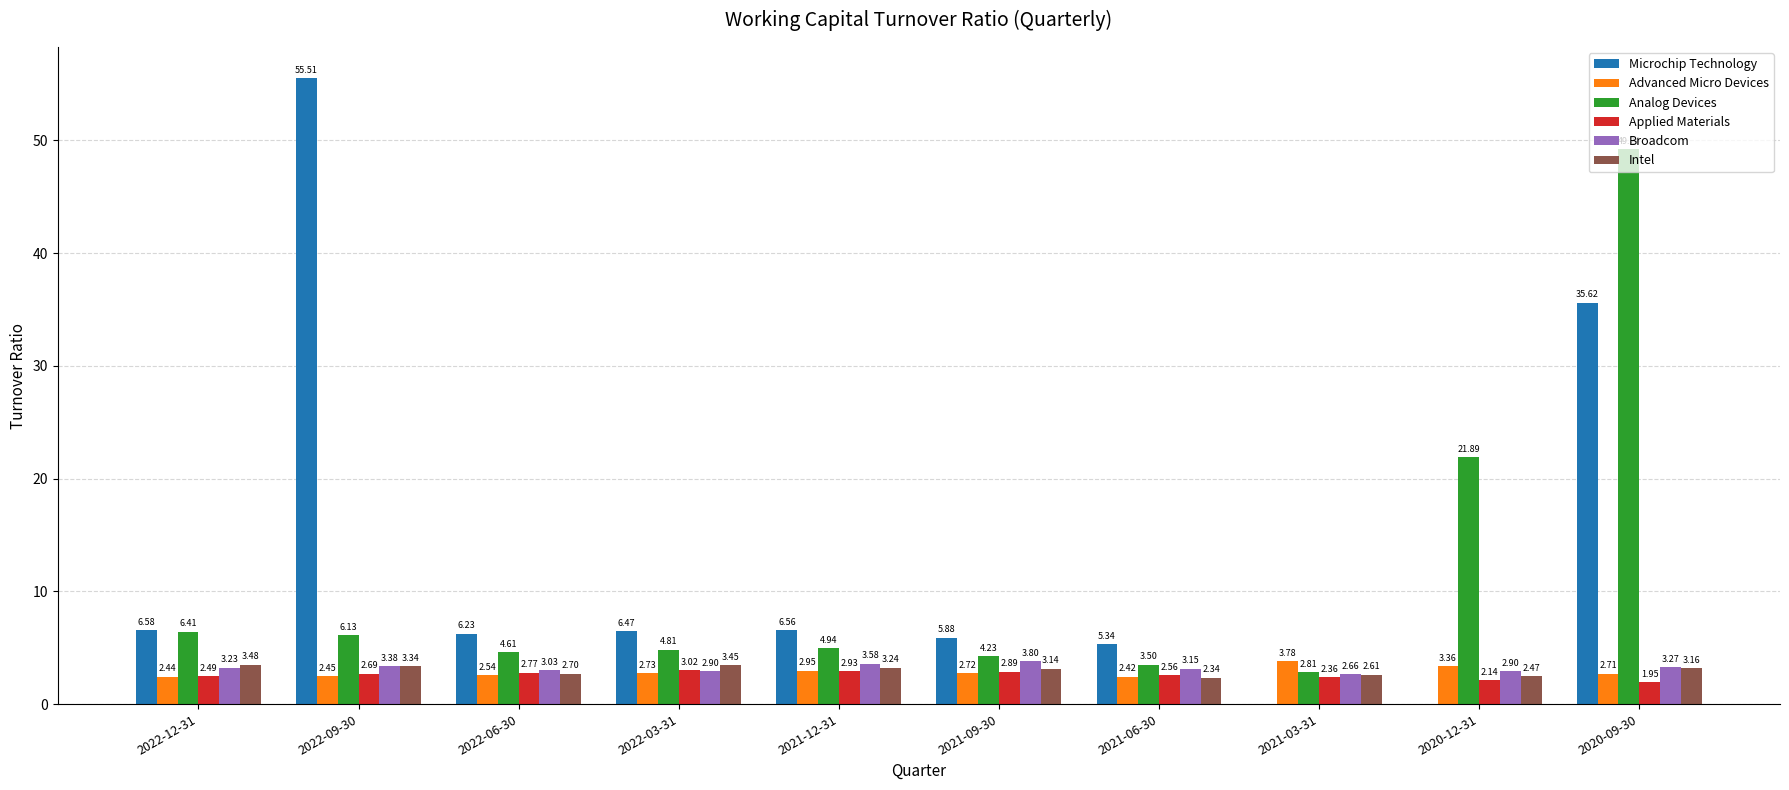

Which category has the highest value in the Intel series?

2022-12-31